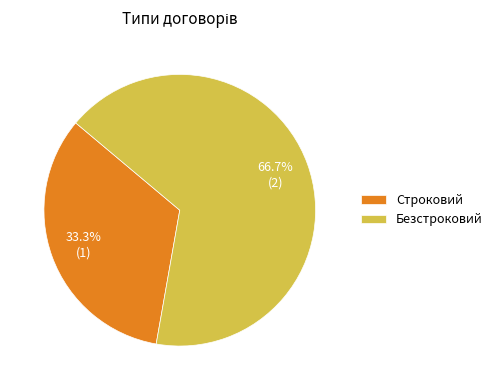

What is the majority slice?

Безстроковий